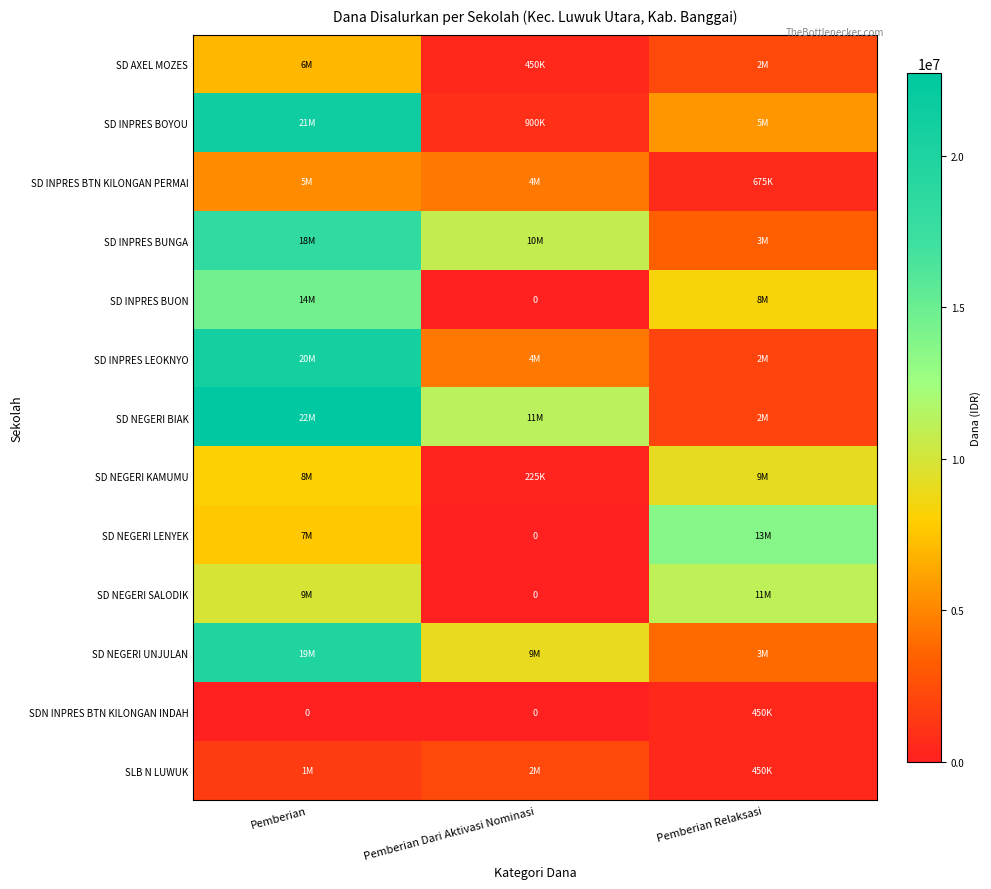

What is the sum of the SDN INPRES BTN KILONGAN INDAH values at Pemberian Dari Aktivasi Nominasi and Pemberian Relaksasi?

450000